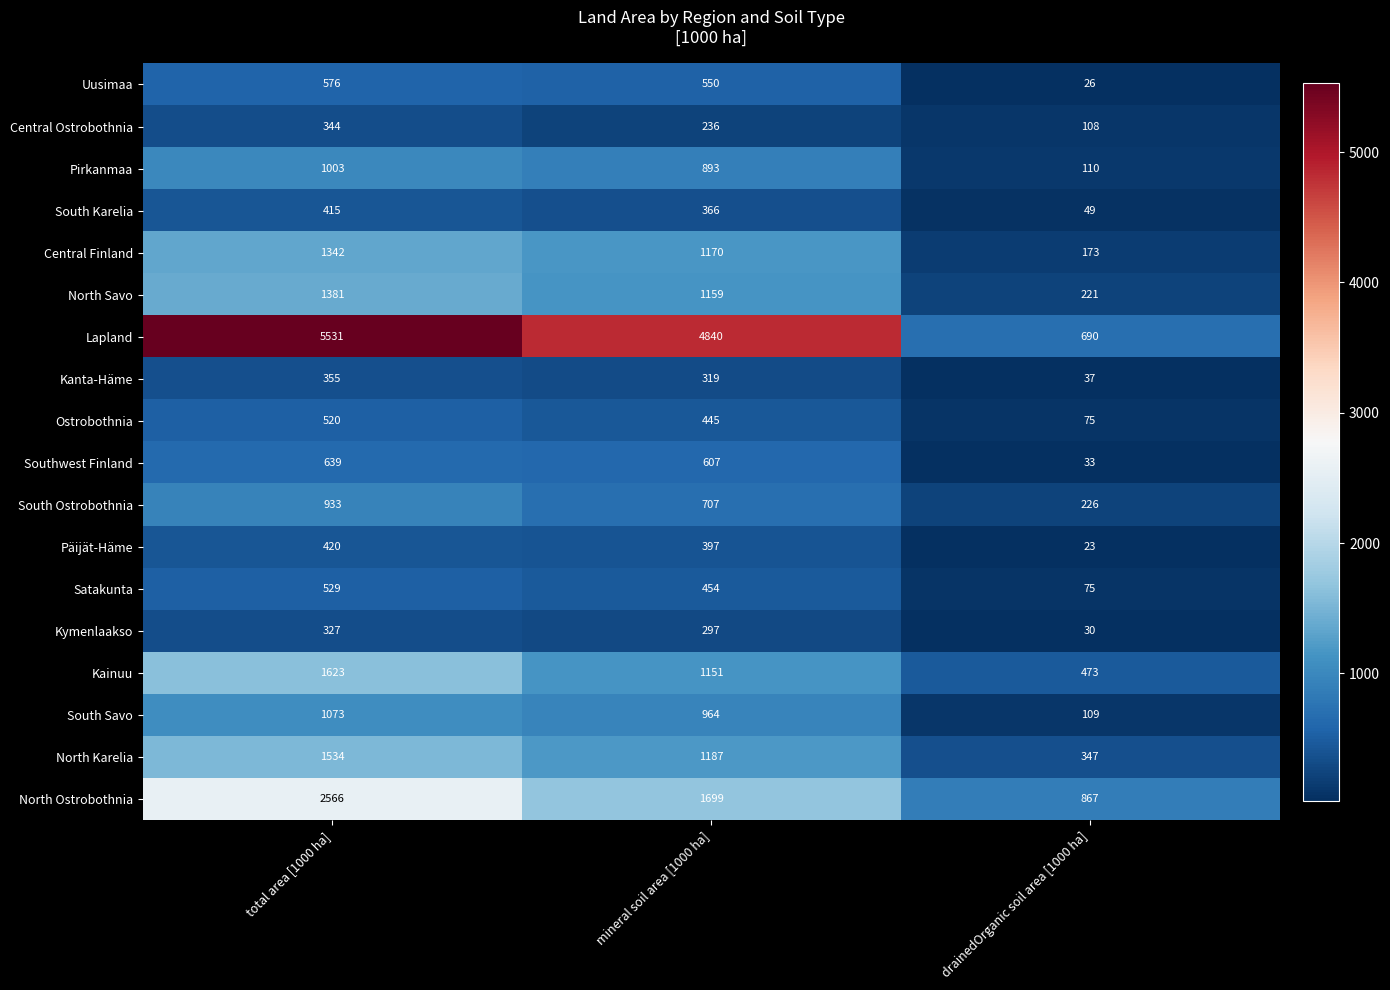

The Ostrobothnia series shows 48 at drainedOrganic soil area [1000 ha]. True or false?

False